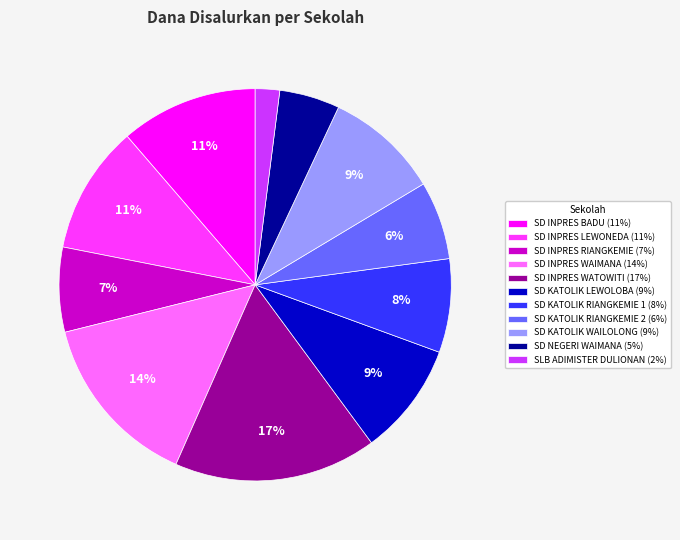

To the nearest percent, what percentage of the pie is SD KATOLIK RIANGKEMIE 1?

8%